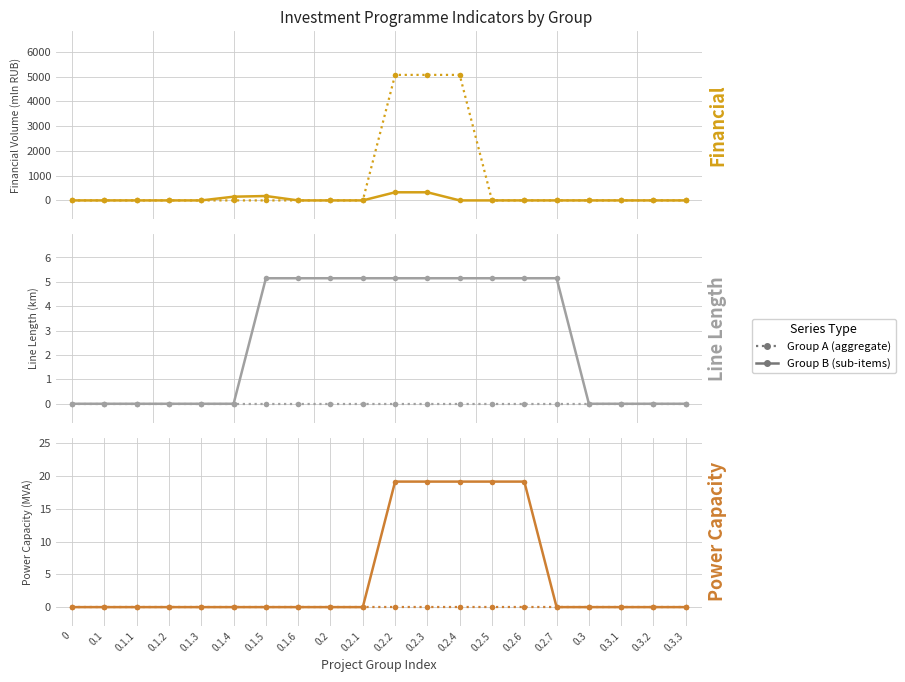

The Group B (solid) series shows -8.4 at 0.1.1. True or false?

False